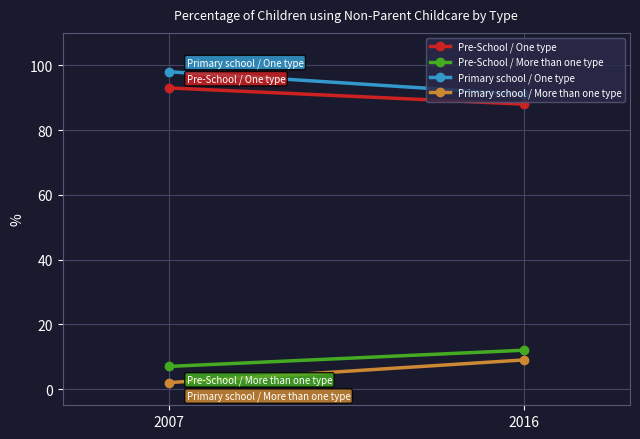

Is the value of Primary school / More than one type at 2007 greater than the value of Pre-School / More than one type at 2007?

No